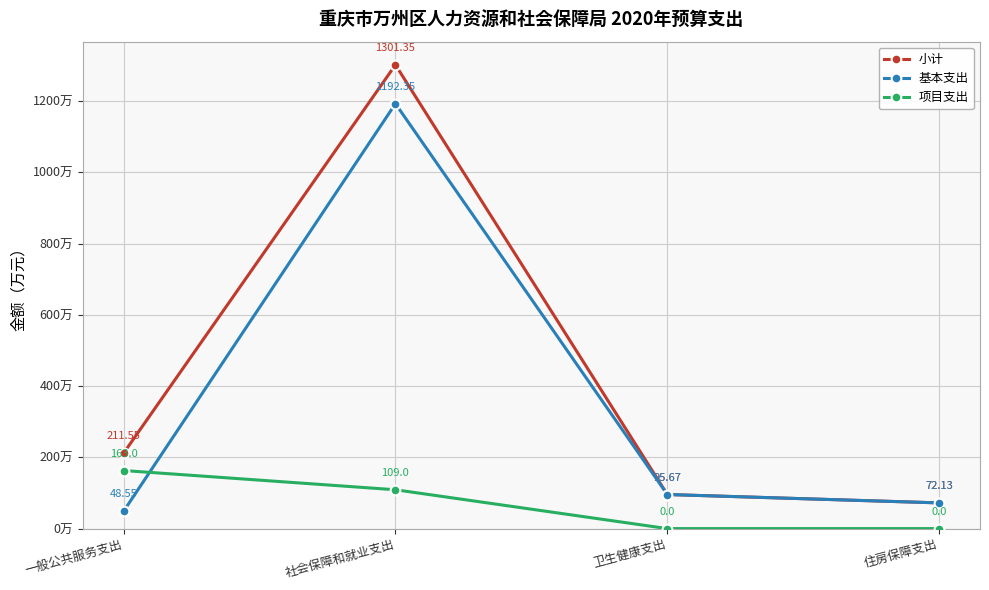

At which label does 基本支出 reach its peak?

社会保障和就业支出